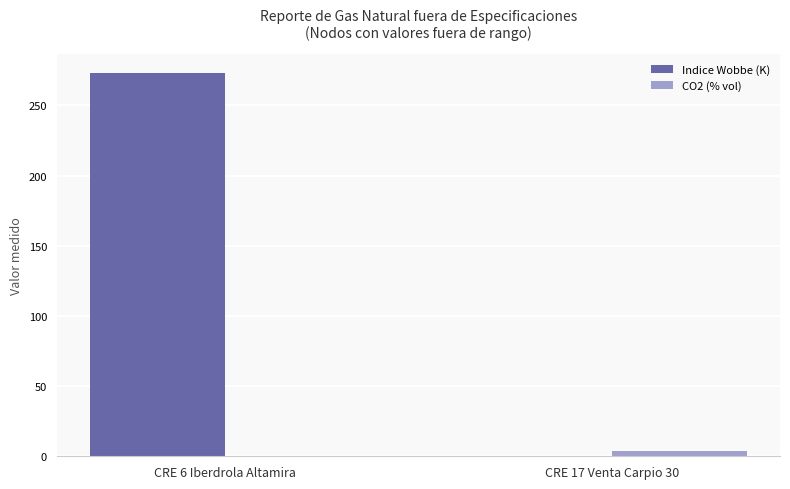

What are all the series names shown in the legend?

Indice Wobbe (K), CO2 (% vol)